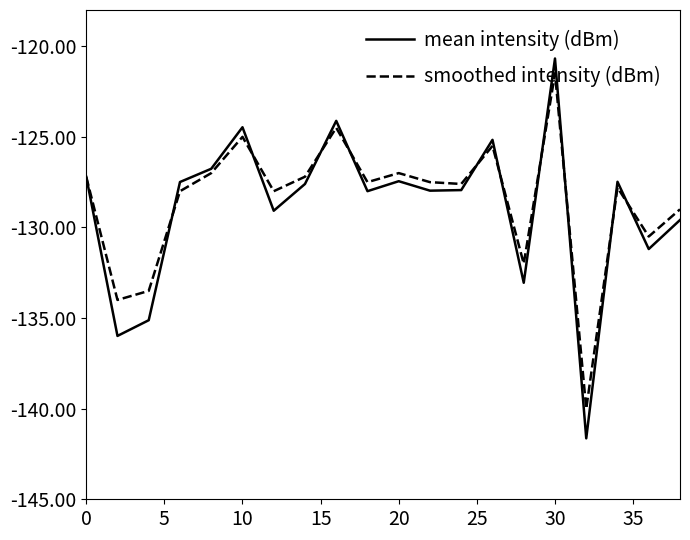

What is the maximum value shown in the chart?

-120.7